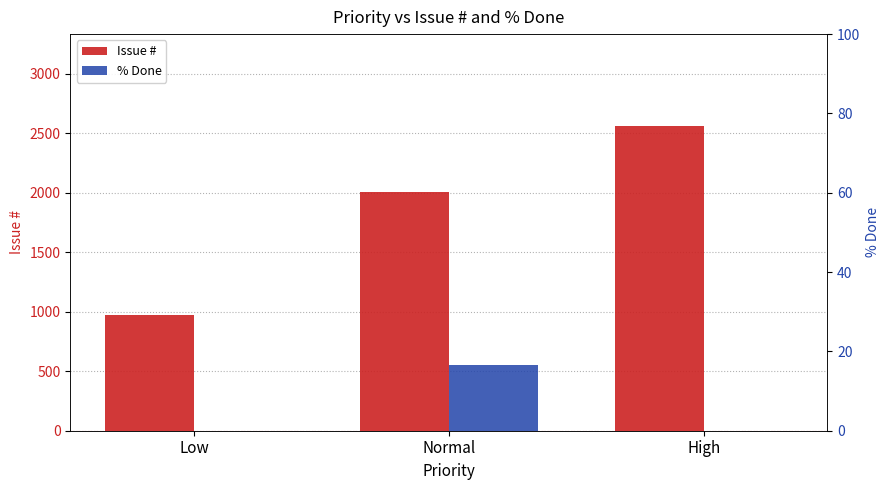

Rank the categories by % Done value from highest to lowest.

Normal, Low, High